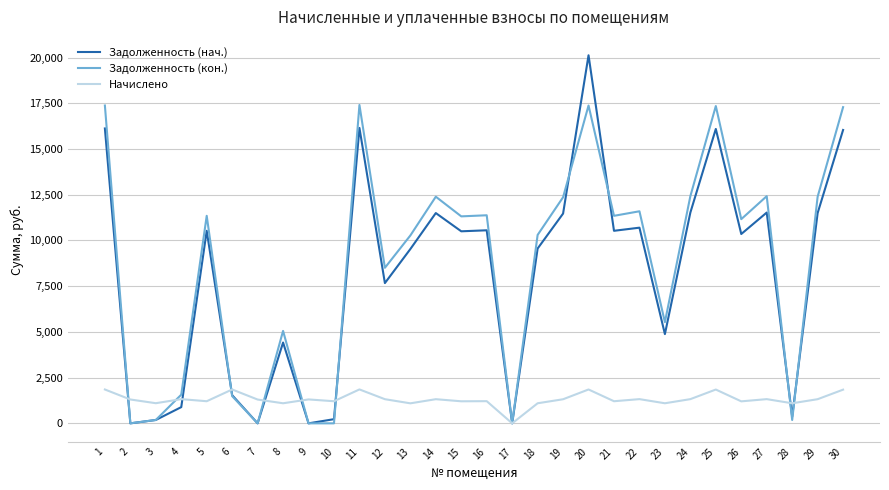

The value of Задолженность (кон.) at 24 is 16256.0. True or false?

False